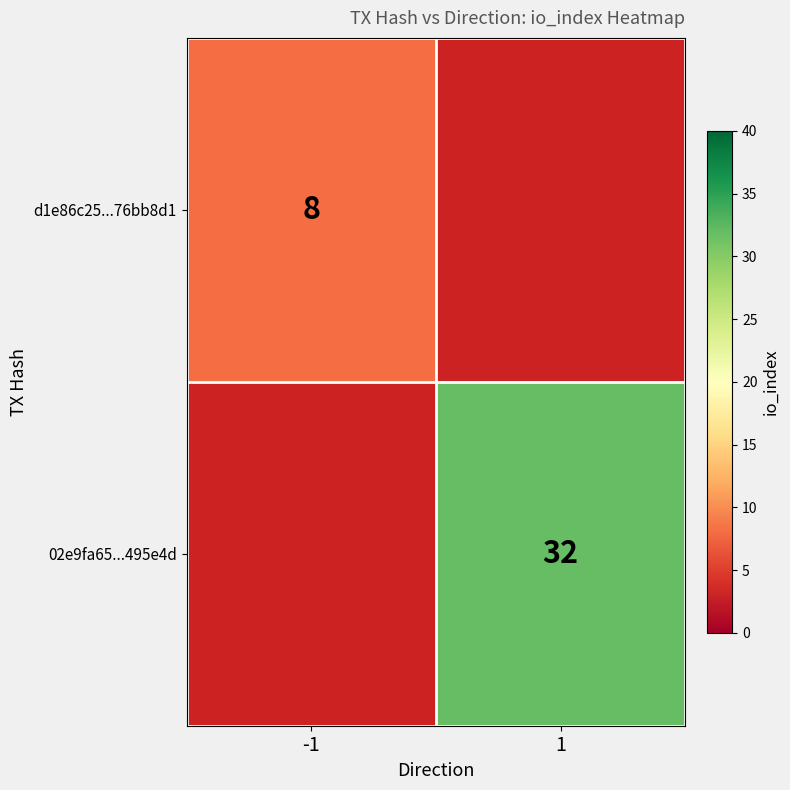

Which category has the lowest value across all series?

-1